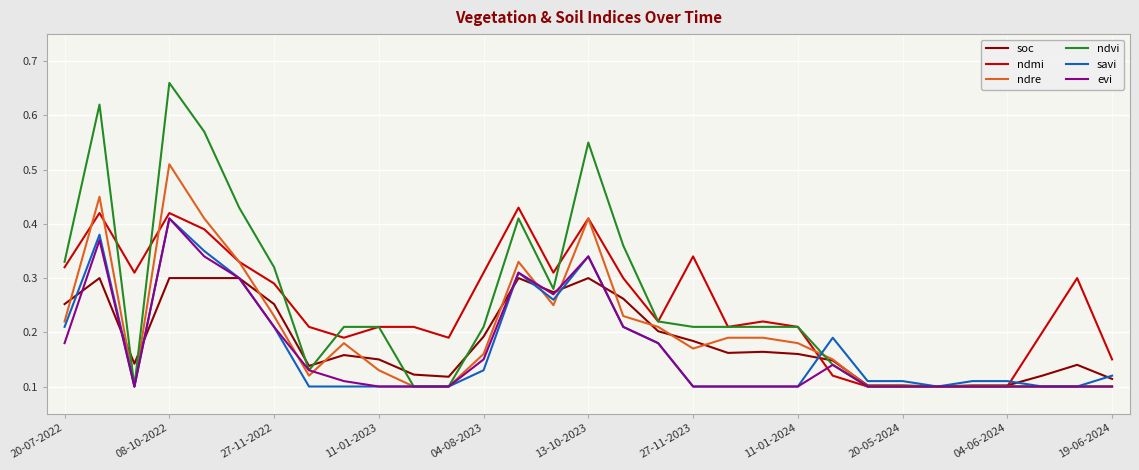

Which series has the widest spread of values?

ndvi